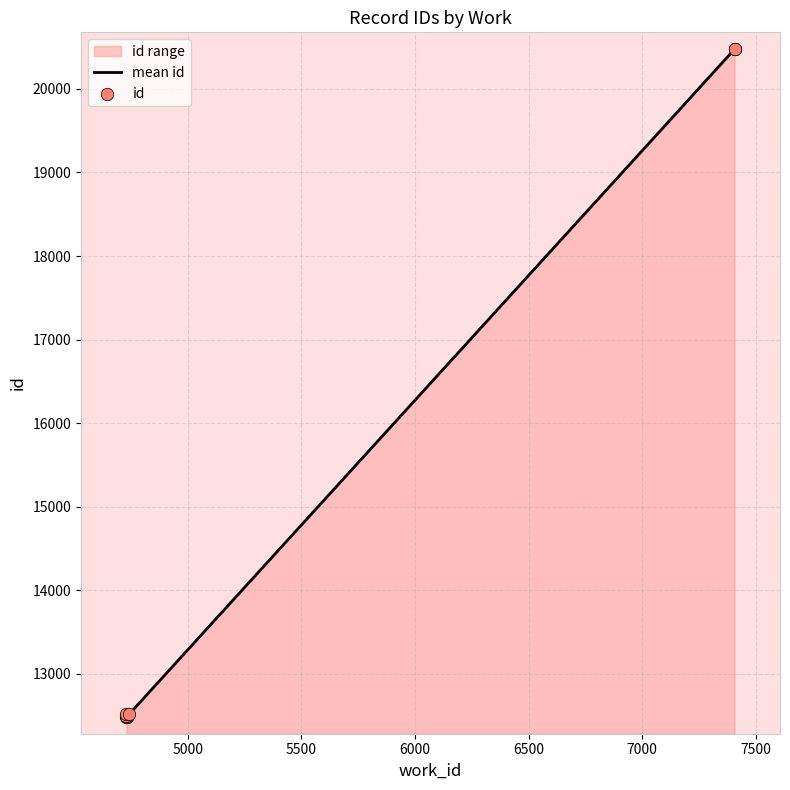

What is the change in value from 4731 to 7407?

+7992